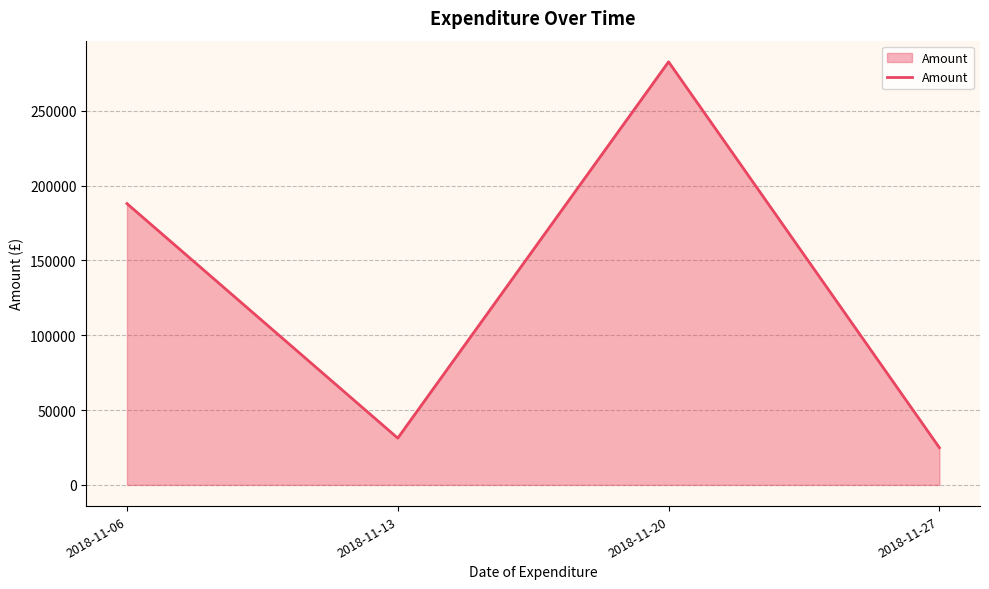

What is the difference between the values at 2018-11-06 and 2018-11-20?

94744.9